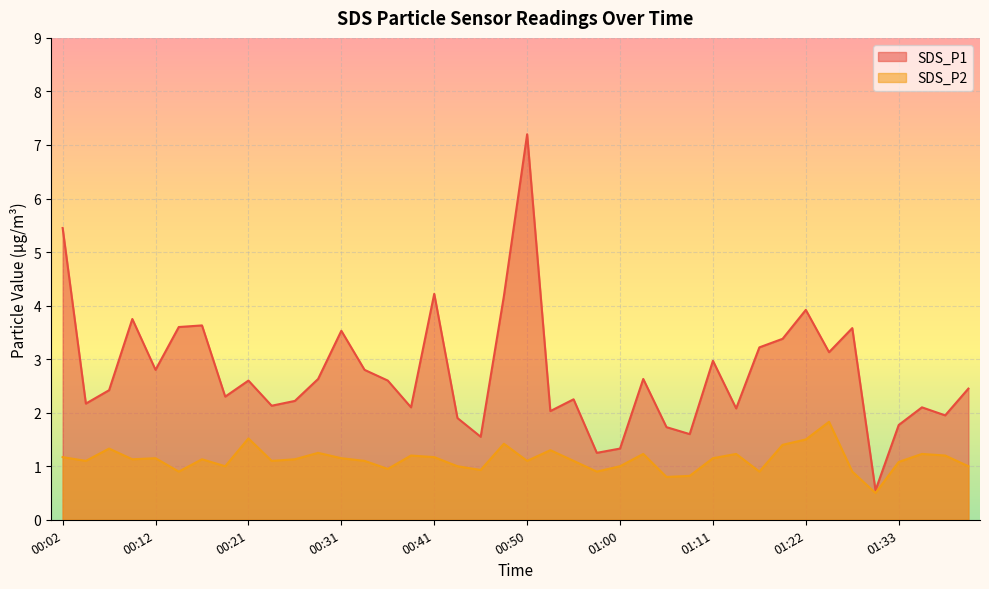

In SDS_P2, how many points are higher than both neighbors (excluding endpoints)?

12